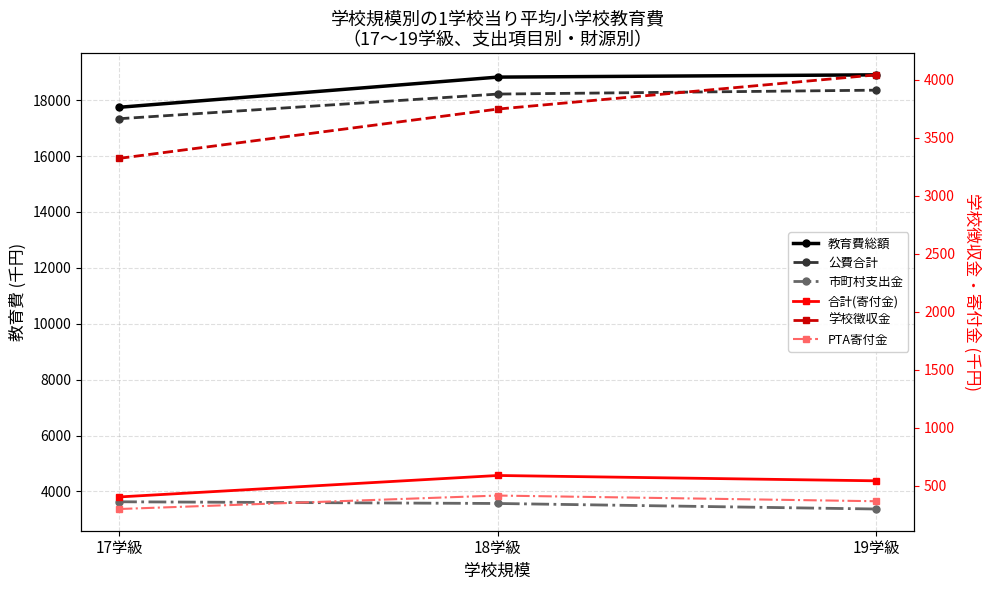

Does the chart have visible grid lines?

Yes